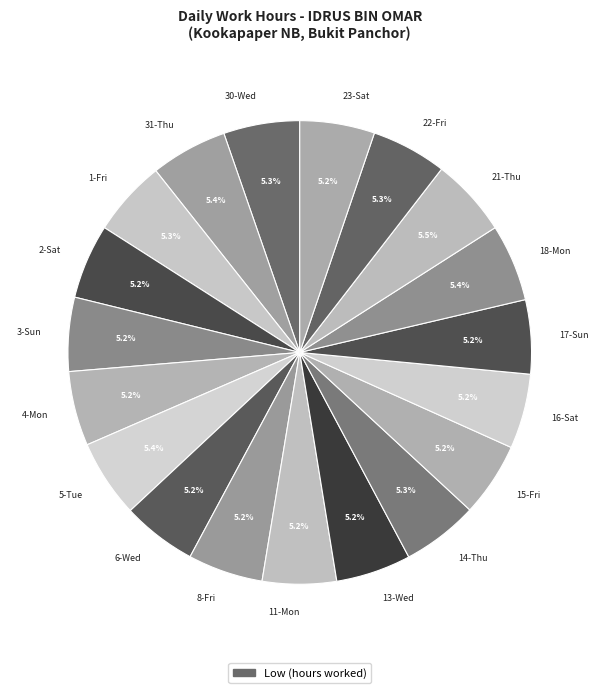

What is the ratio of the value at 18-Mon to the value at 6-Wed?

1.0